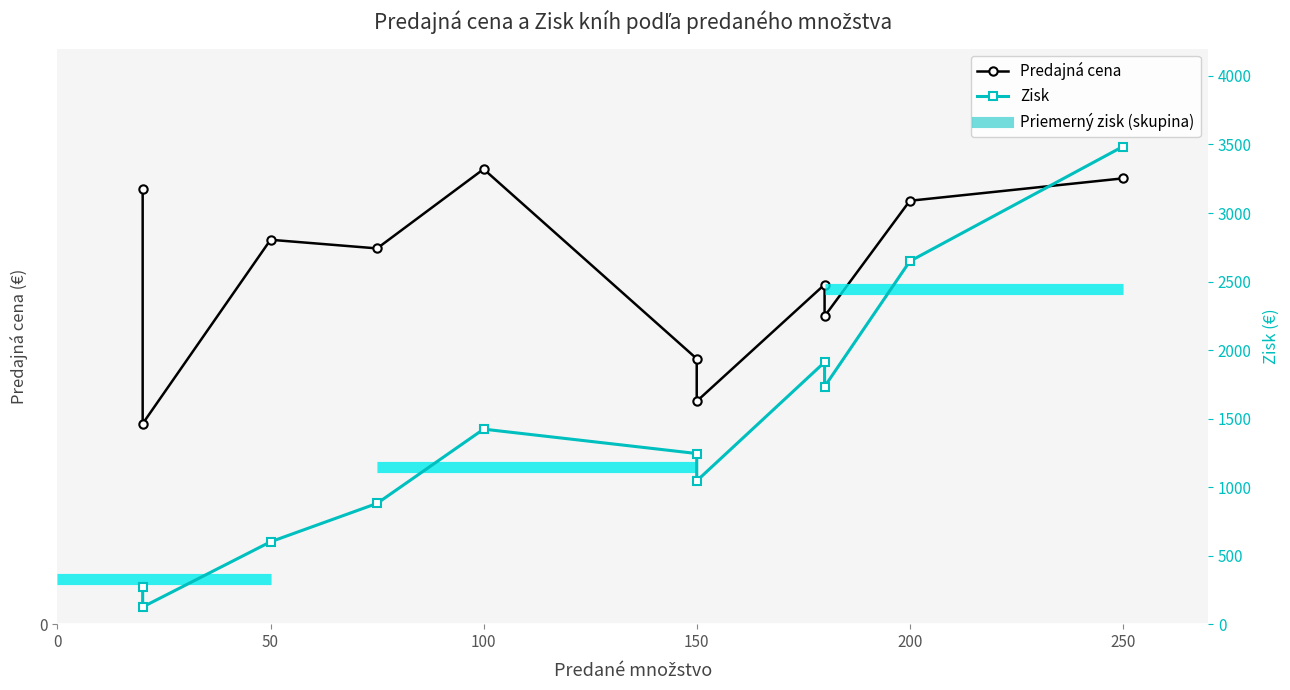

What is the sum of the Zisk values at 10 and 150?

4366.2